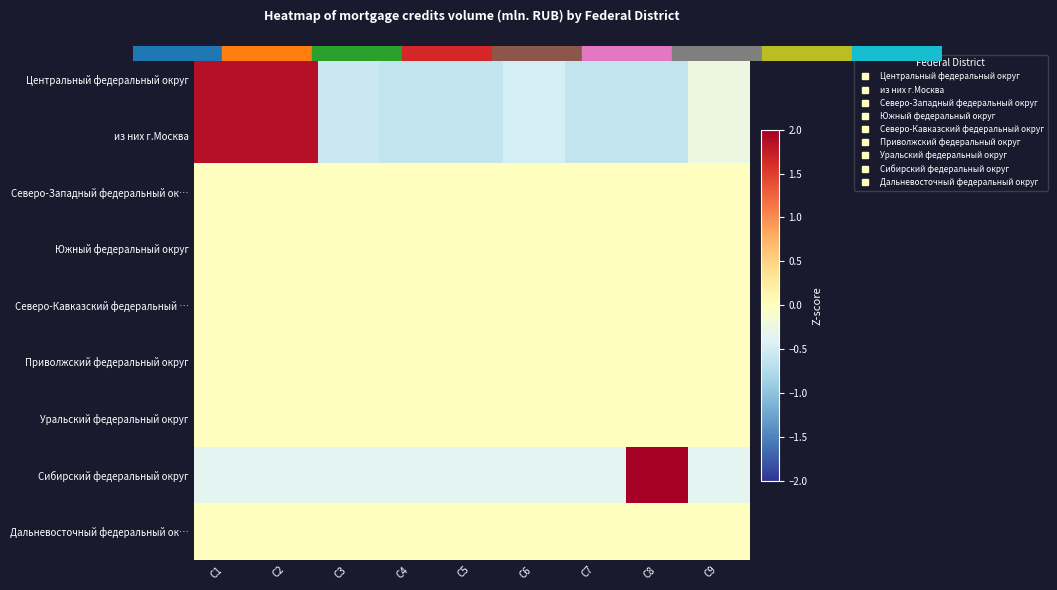

What is the greatest value displayed?

2.8